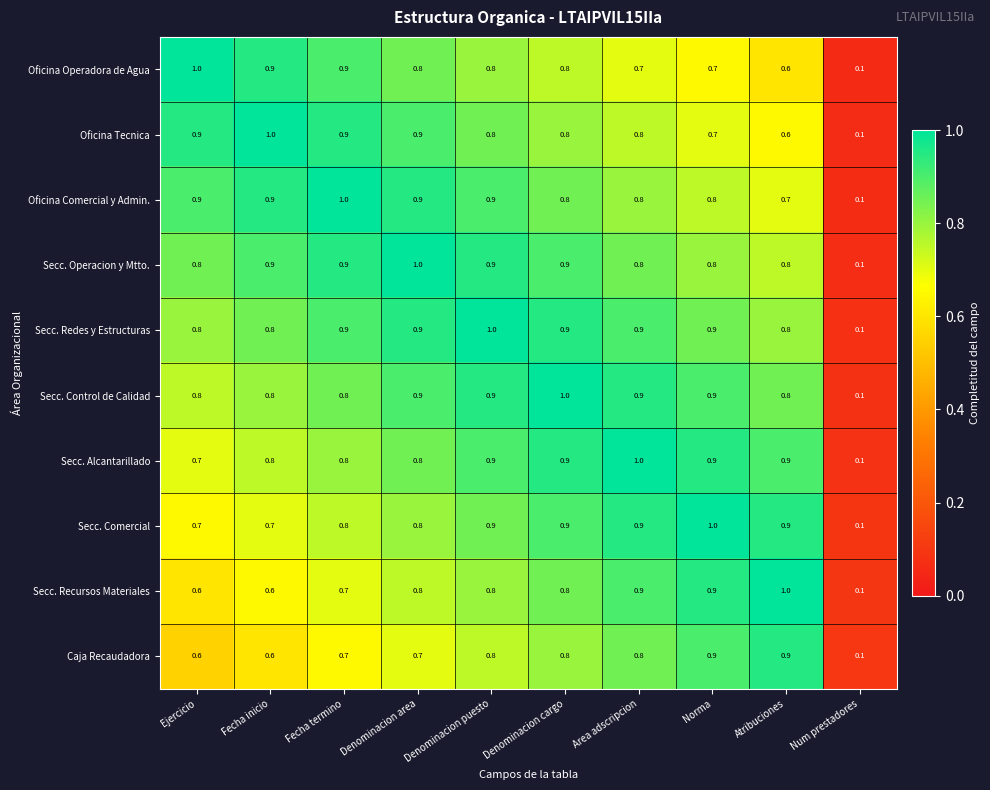

What is the average value of the Secc. Alcantarillado series?

0.8